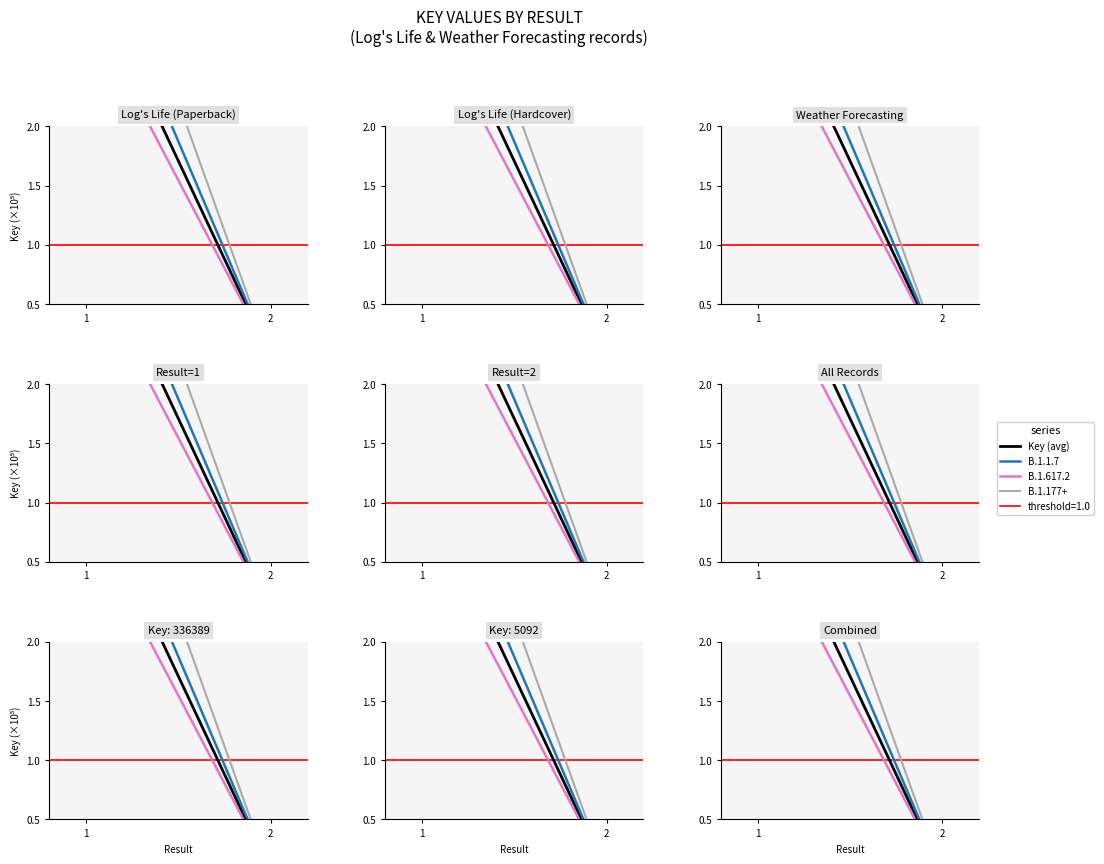

How many series are shown in this chart?

4